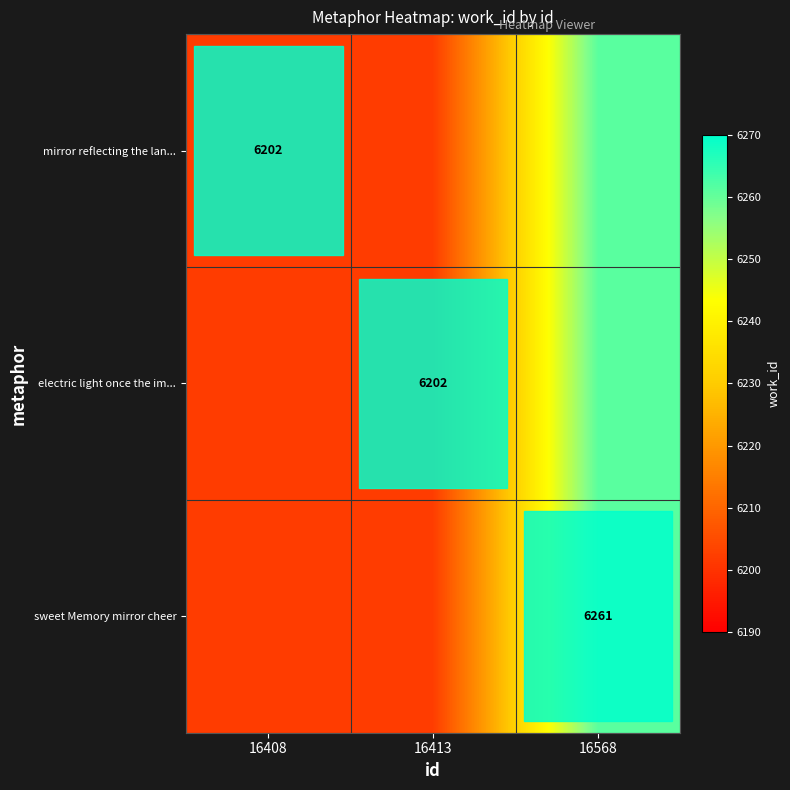

The sweet Memory mirror cheer series shows 1966 at 16568. True or false?

False